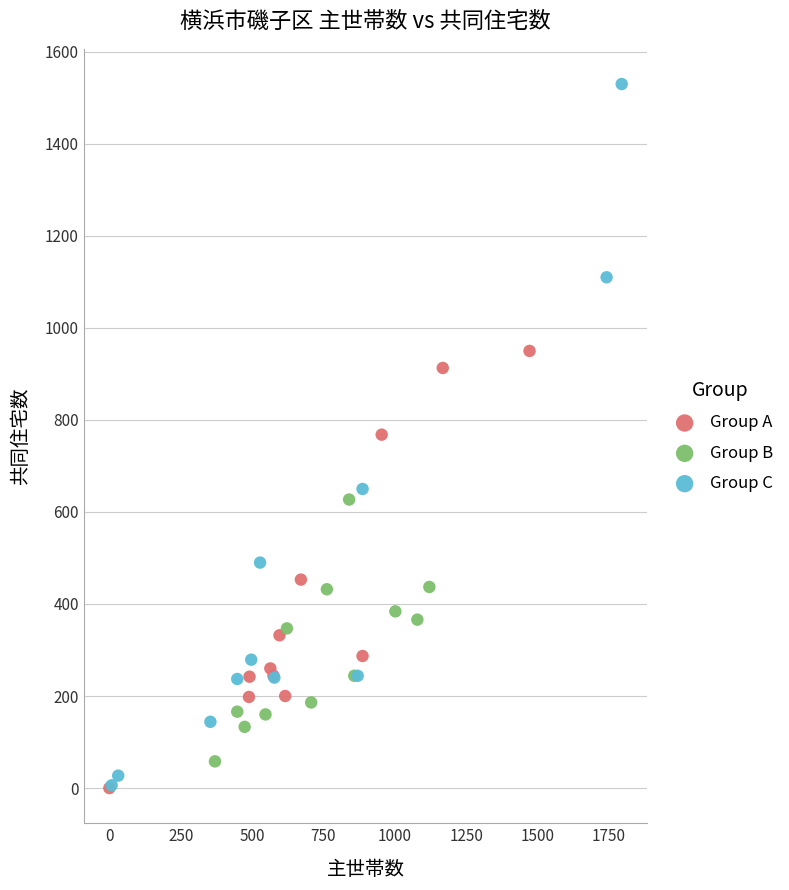

What are all the series names shown in the legend?

Group A, Group B, Group C